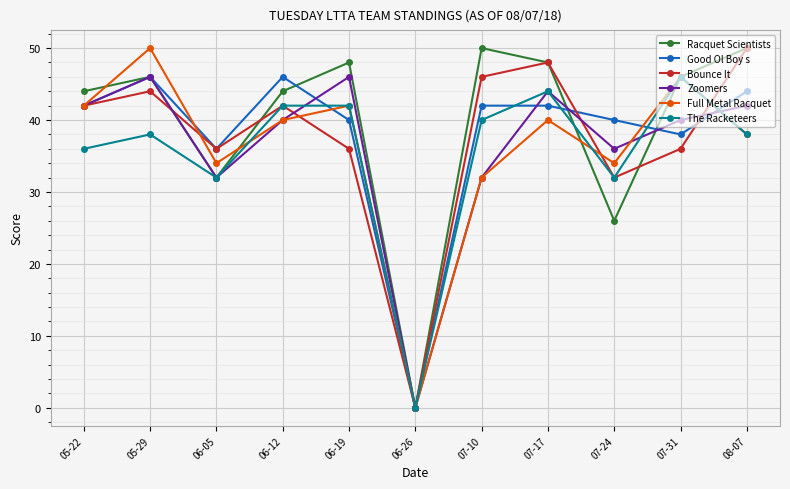

Which series changed the most between 06-05 and 07-17?

Racquet Scientists